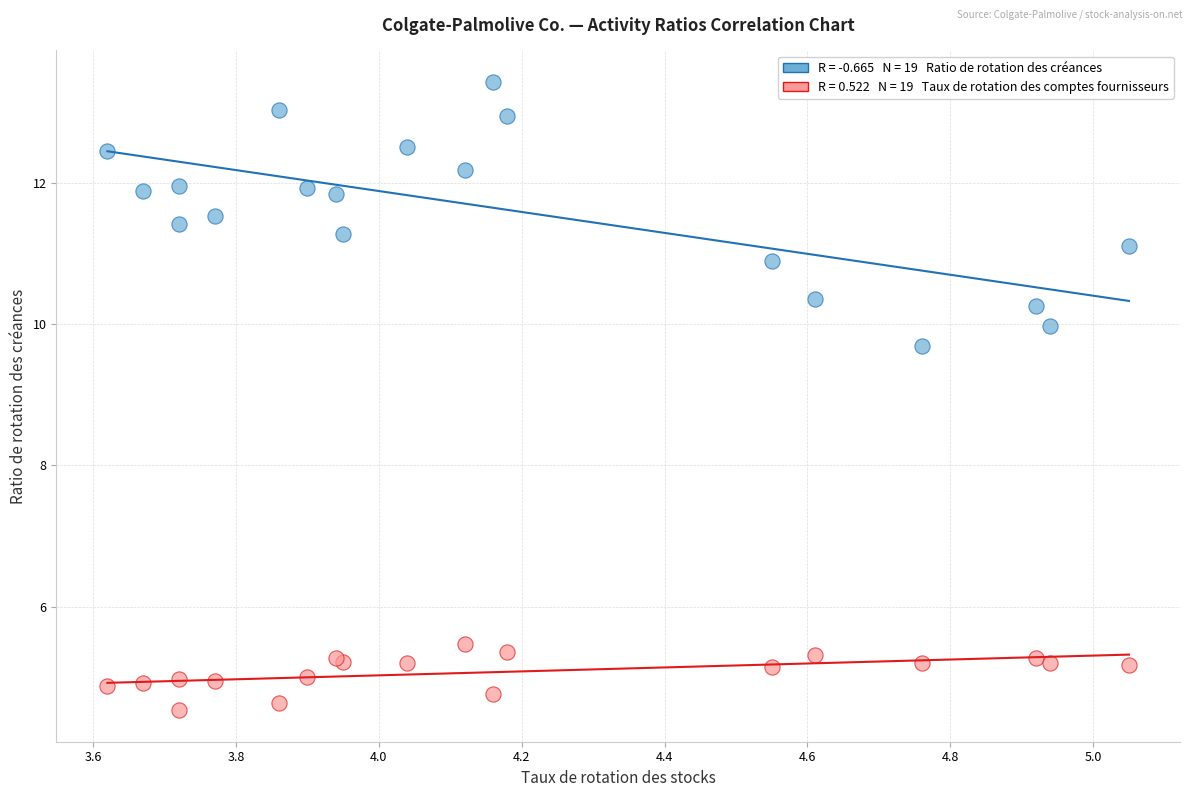

Across all series, what Y value is closest to 8?

9.7